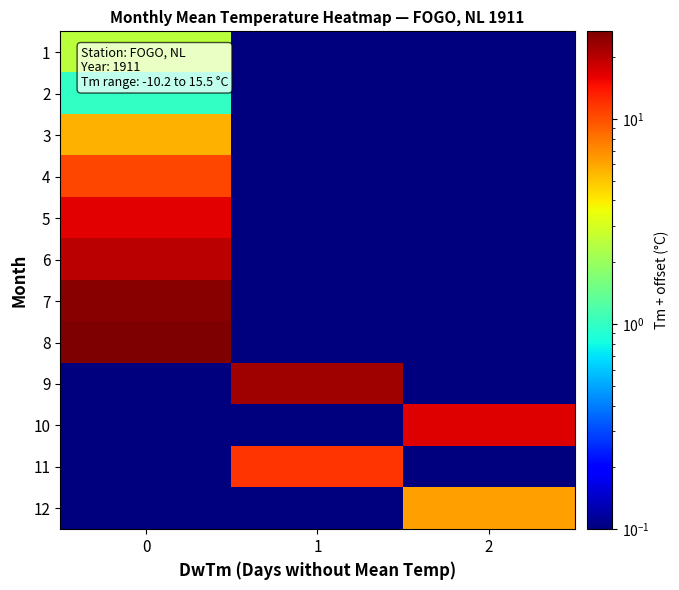

Which series has the largest total across all categories?

8